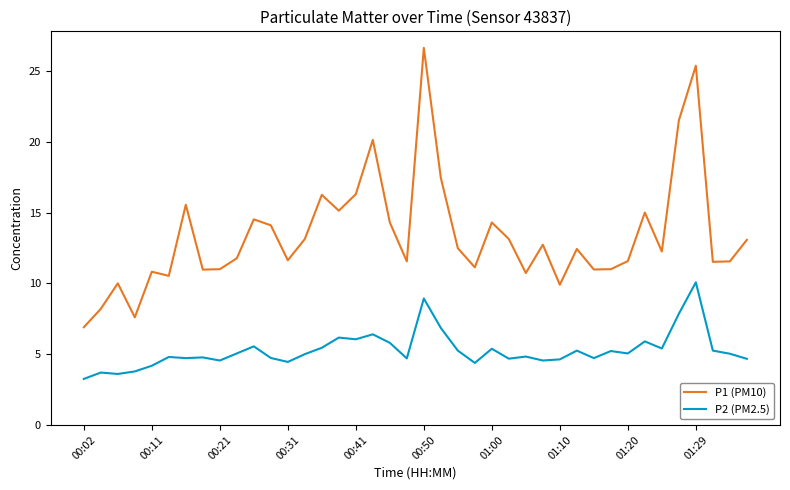

Which series has the widest spread of values?

P1 (PM10)